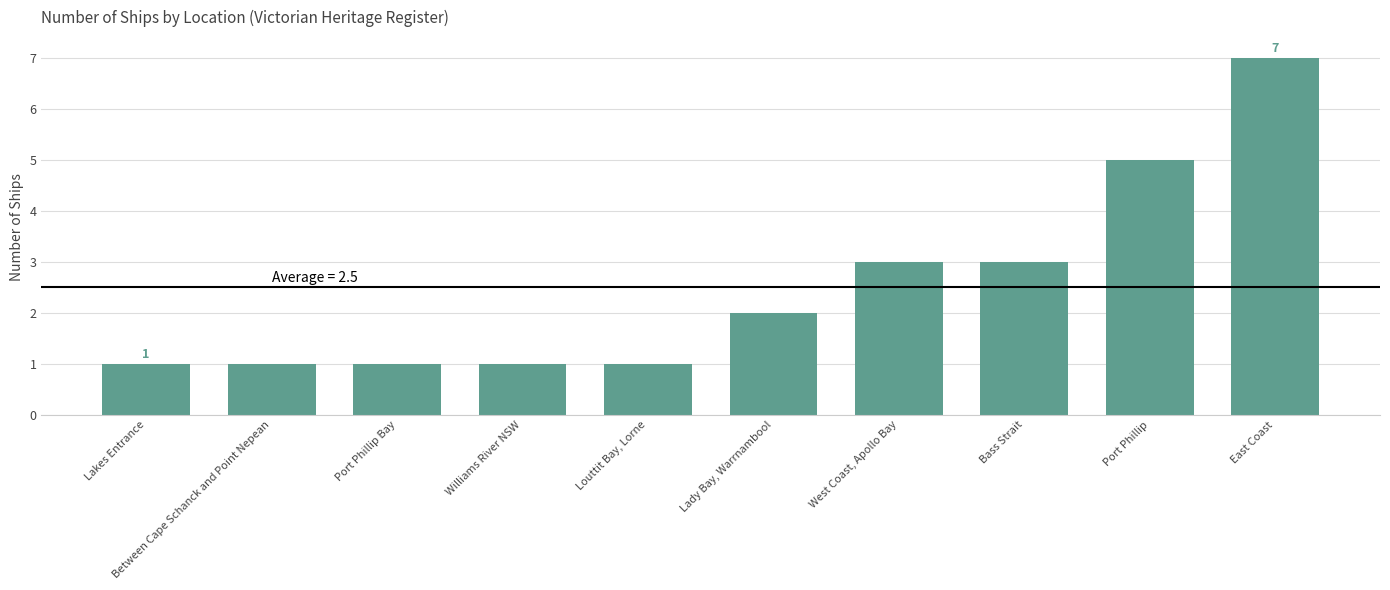

How many categories are shown in the chart?

10